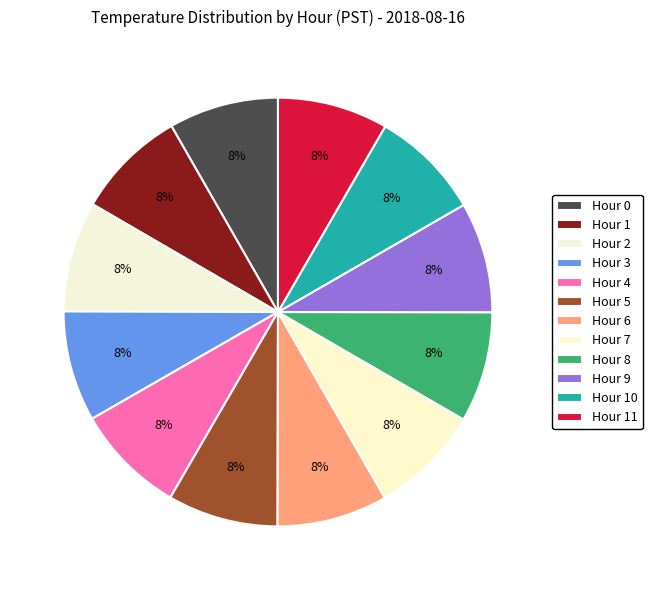

The Hour 8 slice represents 1% of the pie. True or false?

False